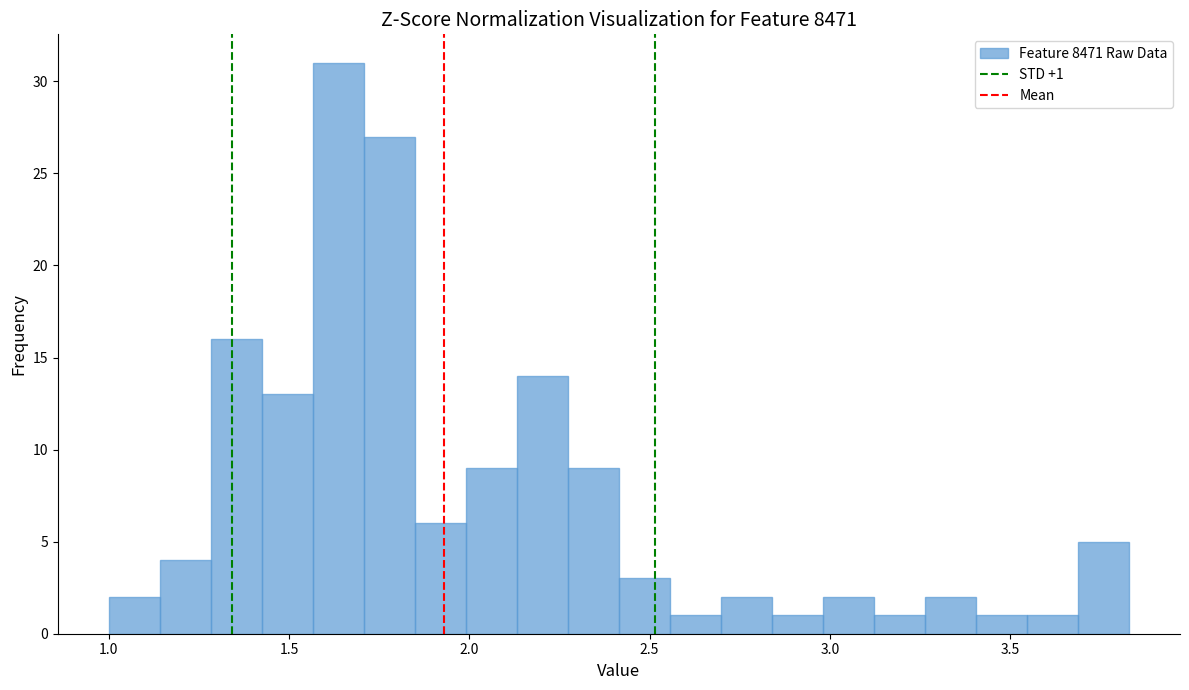

Around what value on the x-axis is the tallest bar? Give the approximate position of its centre, as read against the axis.

1.65